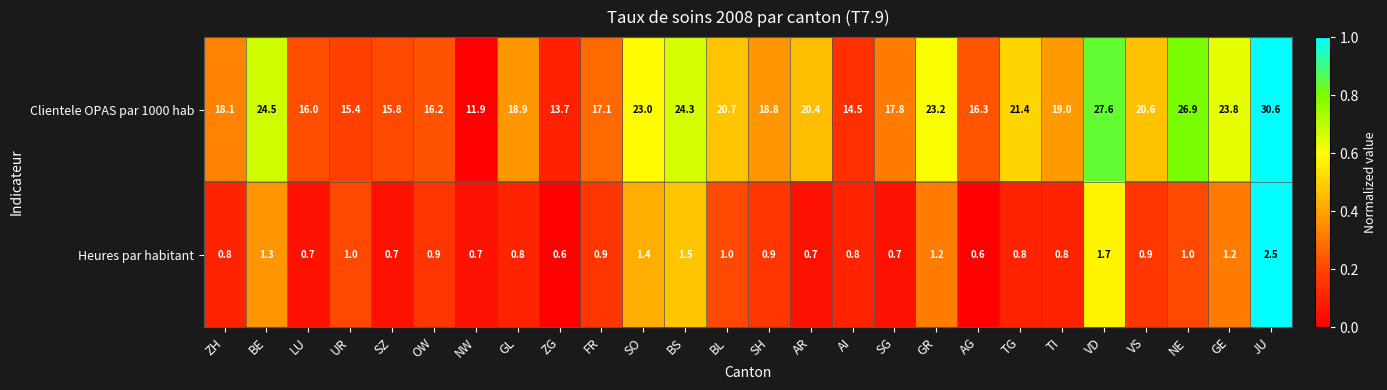

Is the value of Clientele OPAS par 1000 hab at SG greater than the value of Heures par habitant at ZH?

Yes